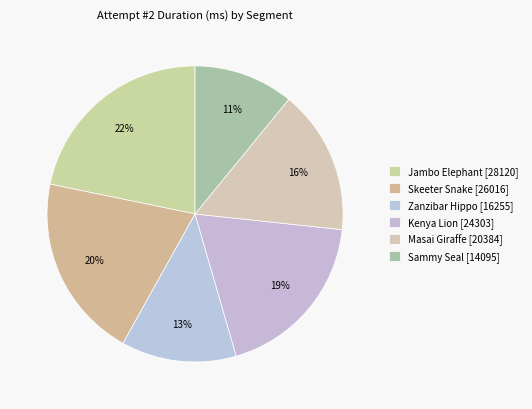

How many segments does this pie chart have?

6